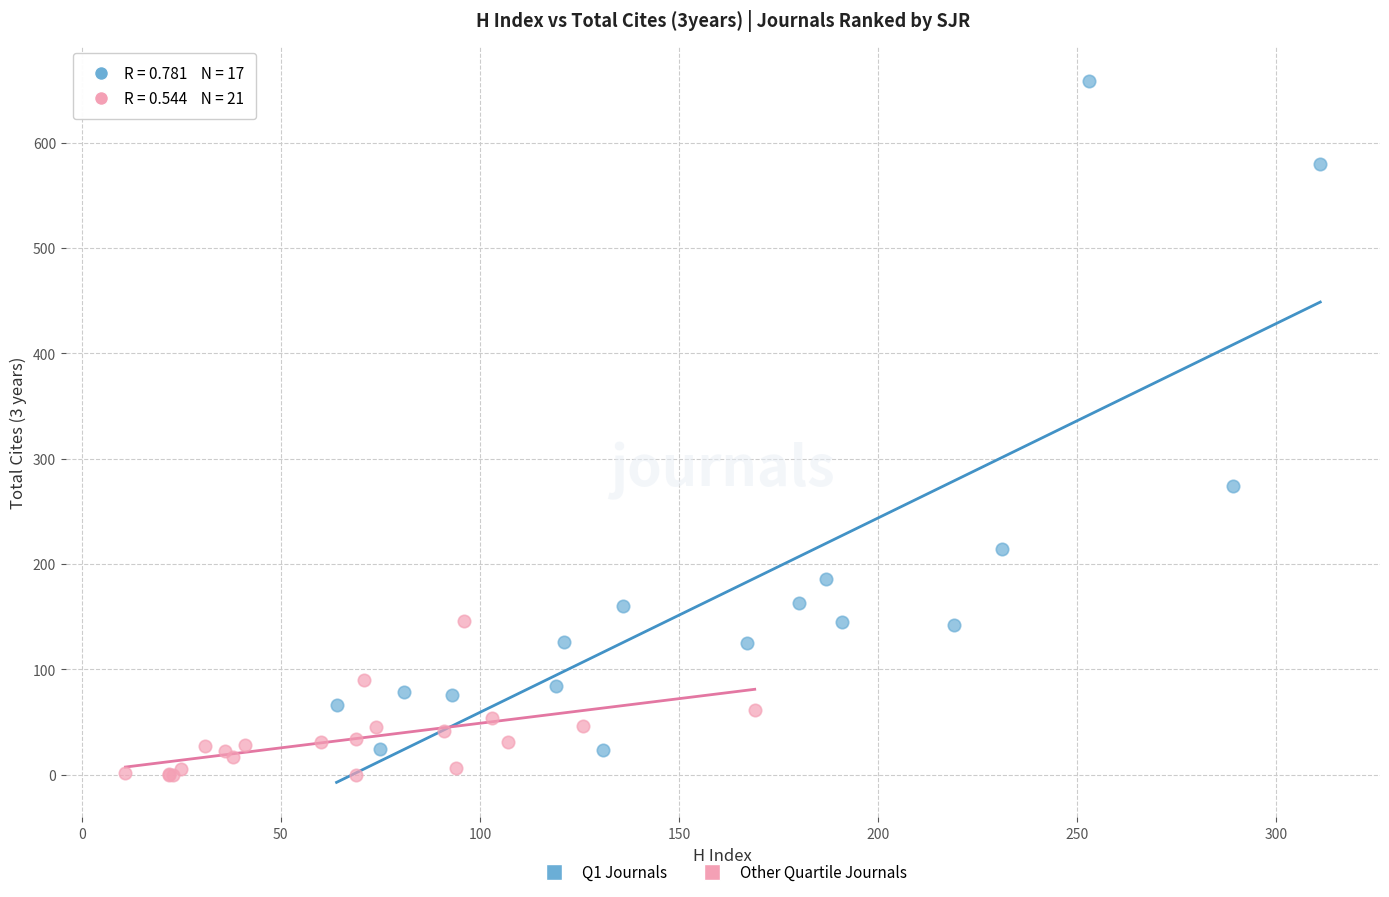

Which series contains the highest Y value?

Q1 Journals